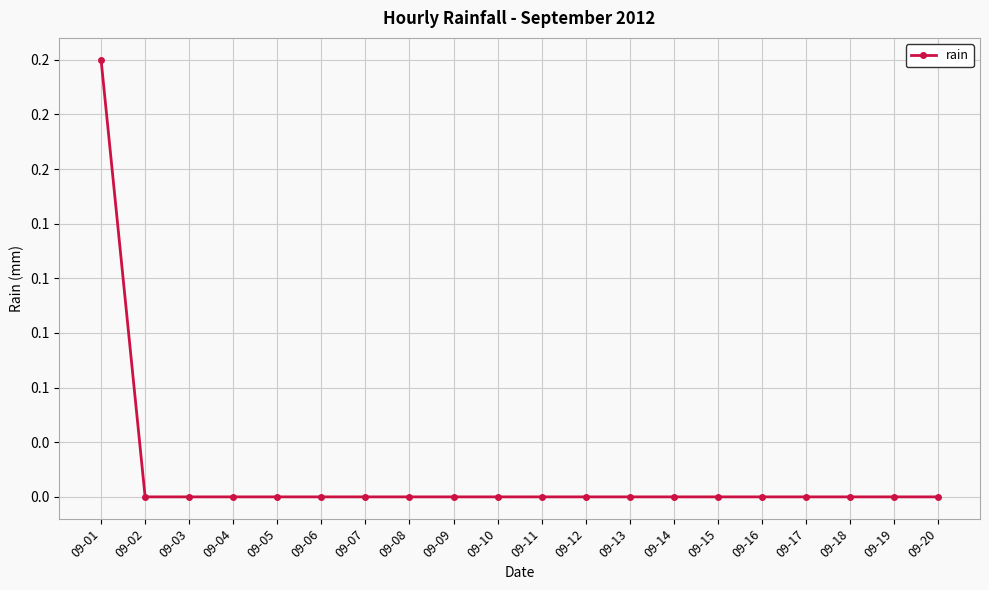

Does the chart have visible grid lines?

Yes